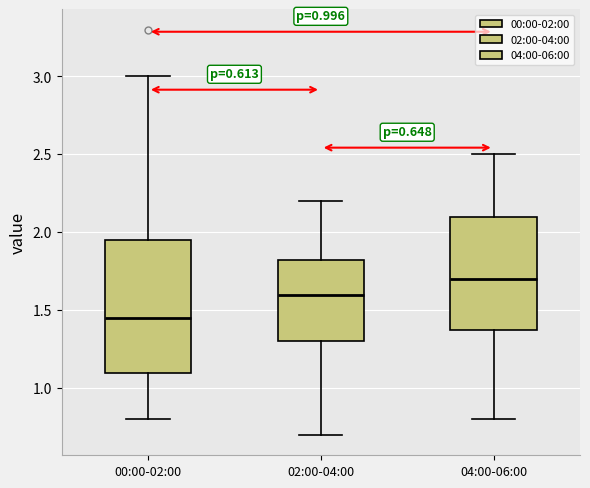

Which box is the tallest, from its lower edge to its upper edge?

00:00-02:00